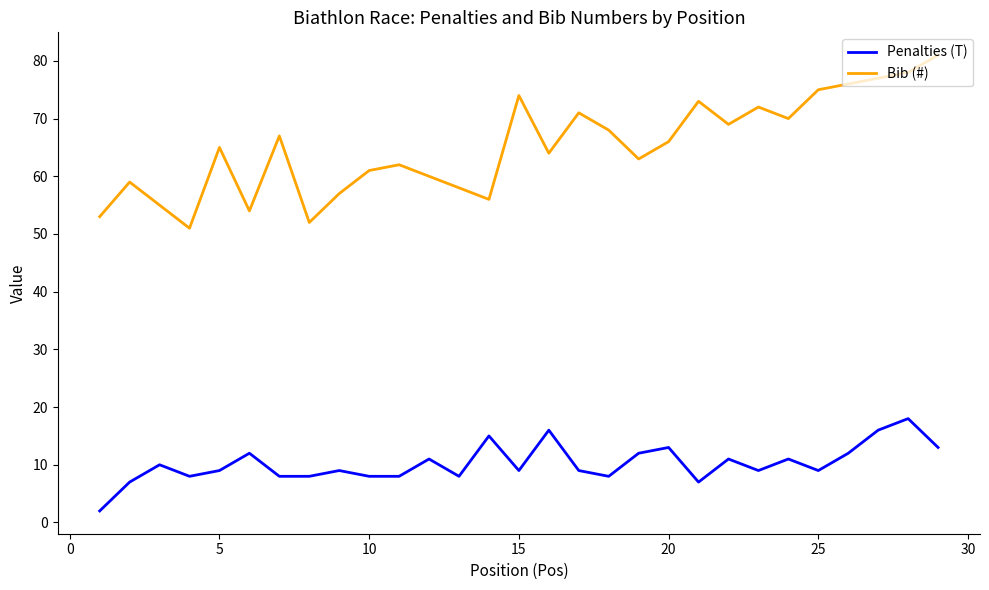

True or false: Penalties (T) and Bib (#) cross at least once.

False